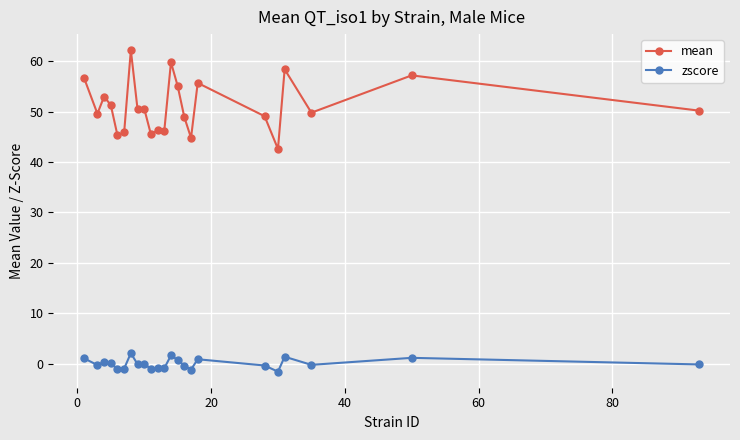

True or false: mean and zscore intersect in this chart.

False